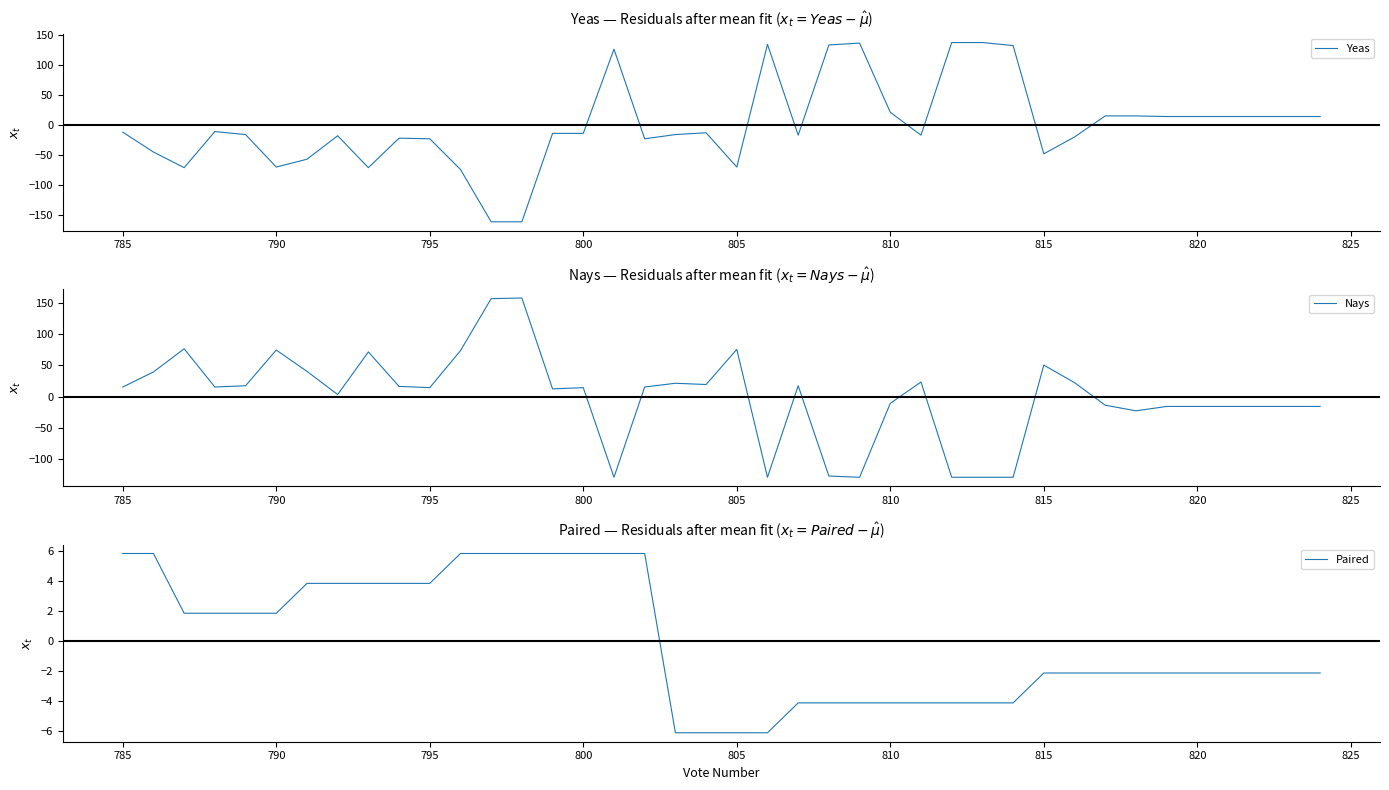

How many lines are shown in the chart?

3